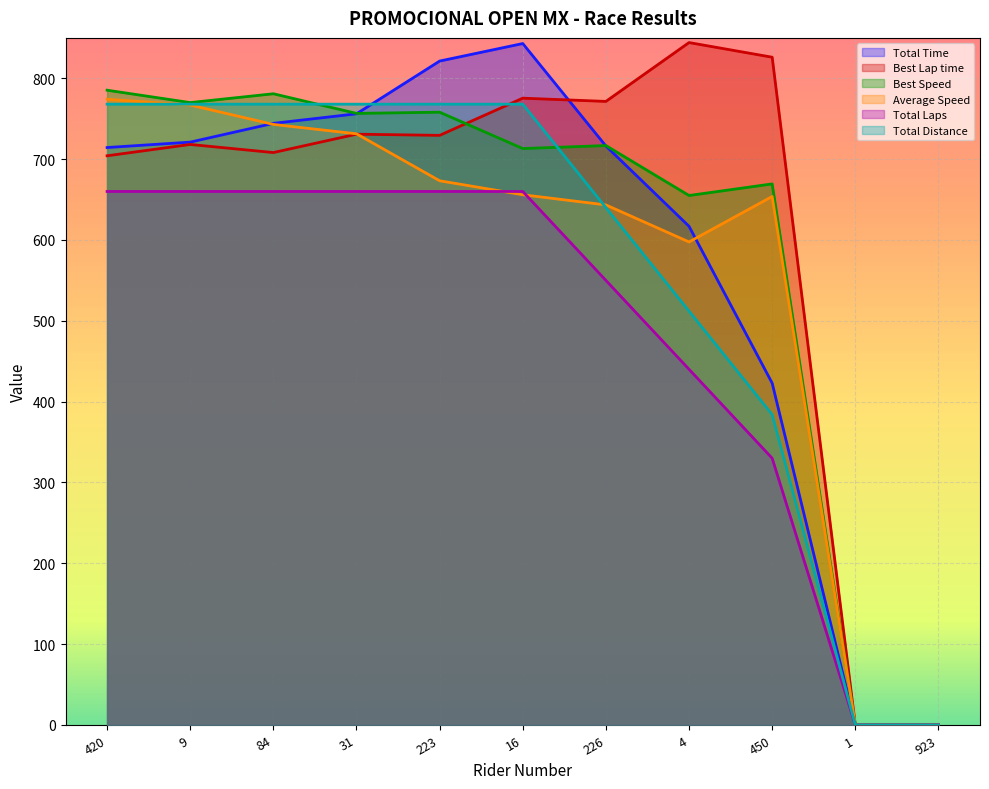

At how many categories does at least one series exceed 516?

9